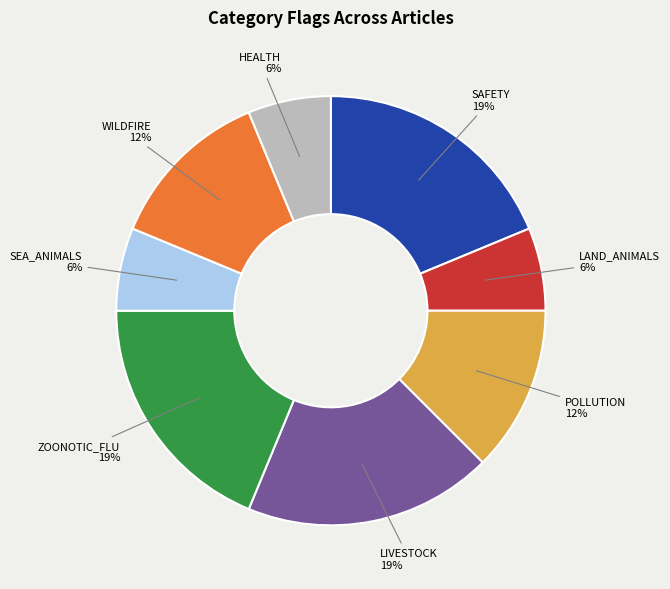

Which has a higher value, SAFETY or SEA_ANIMALS?

SAFETY